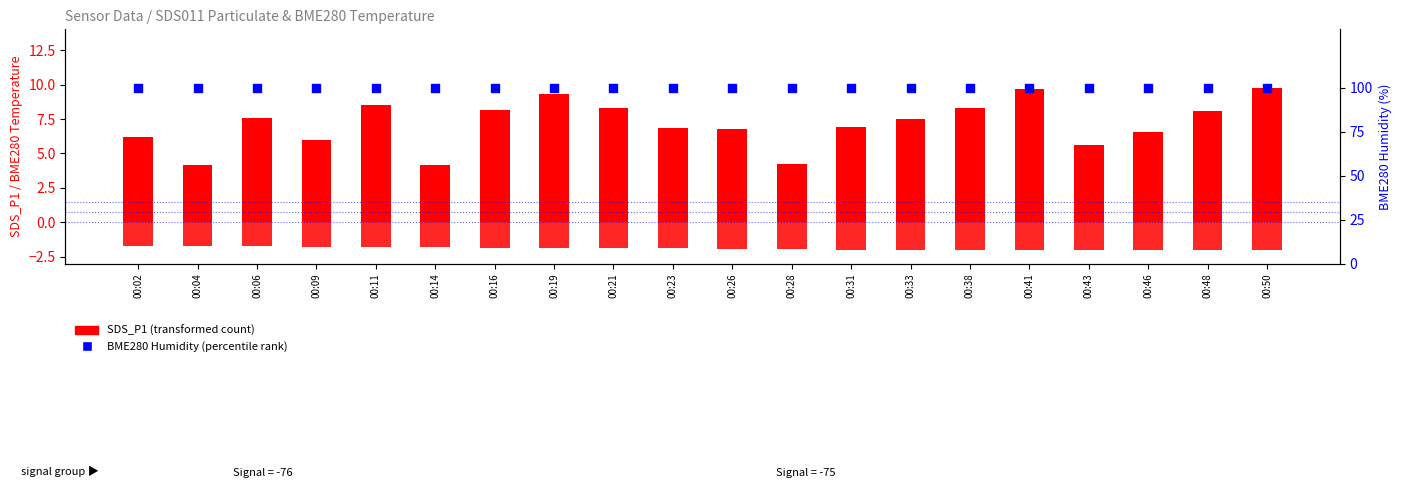

At which category is the sum across all series the highest?

00:50